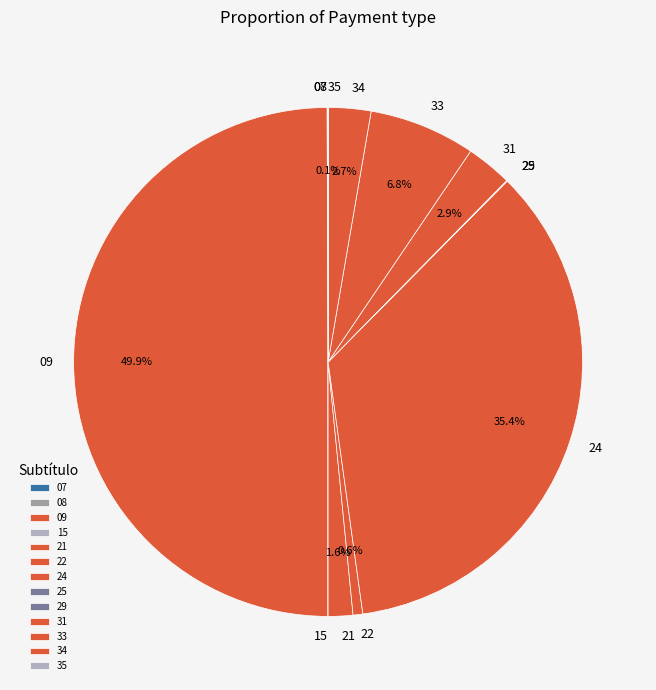

What is the largest slice in the pie chart?

09